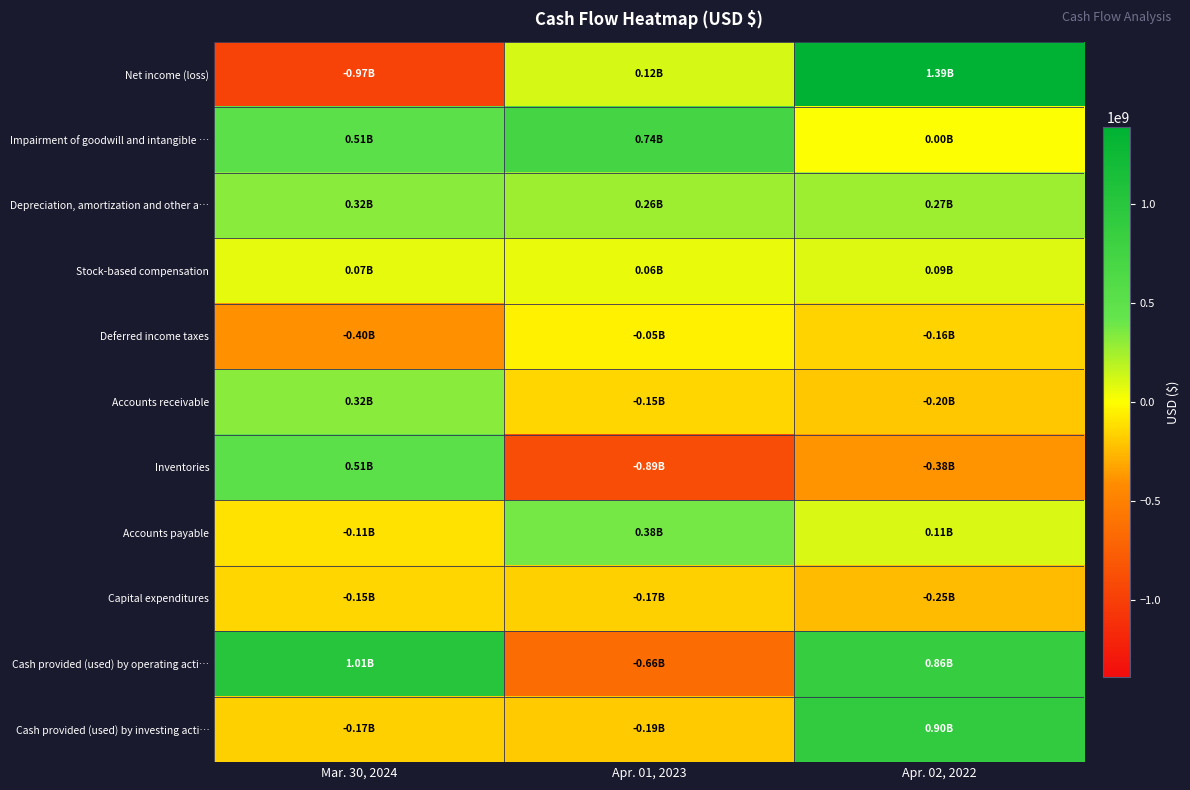

Reading right to left, what are all the values shown in this chart?

Net income (loss): Apr. 02, 2022=1386941000	Apr. 01, 2023=118584000	Mar. 30, 2024=-968882000
Impairment of goodwill and intangible …: Apr. 02, 2022=0	Apr. 01, 2023=735009000	Mar. 30, 2024=507566000
Depreciation, amortization and other a…: Apr. 02, 2022=266935000	Apr. 01, 2023=262324000	Mar. 30, 2024=319204000
Stock-based compensation: Apr. 02, 2022=91358000	Apr. 01, 2023=60354000	Mar. 30, 2024=67332000
Deferred income taxes: Apr. 02, 2022=-157489000	Apr. 01, 2023=-53554000	Mar. 30, 2024=-395100000
Accounts receivable: Apr. 02, 2022=-202526000	Apr. 01, 2023=-147331000	Mar. 30, 2024=324629000
Inventories: Apr. 02, 2022=-380851000	Apr. 01, 2023=-890173000	Mar. 30, 2024=508584000
Accounts payable: Apr. 02, 2022=105357000	Apr. 01, 2023=377433000	Mar. 30, 2024=-106048000
Capital expenditures: Apr. 02, 2022=-245449000	Apr. 01, 2023=-165925000	Mar. 30, 2024=-145818000
Cash provided (used) by operating acti…: Apr. 02, 2022=864288000	Apr. 01, 2023=-655795000	Mar. 30, 2024=1014581000
Cash provided (used) by investing acti…: Apr. 02, 2022=903735000	Apr. 01, 2023=-188053000	Mar. 30, 2024=-172258000